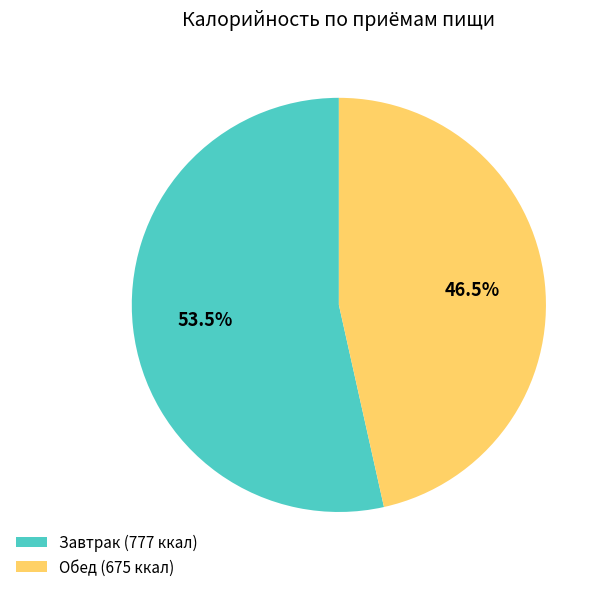

What is the majority slice?

Завтрак